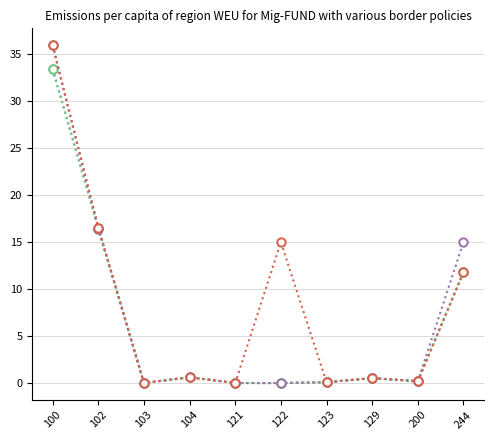

The value of SSP2-RCP4.5 at 102 is 16.5. True or false?

True